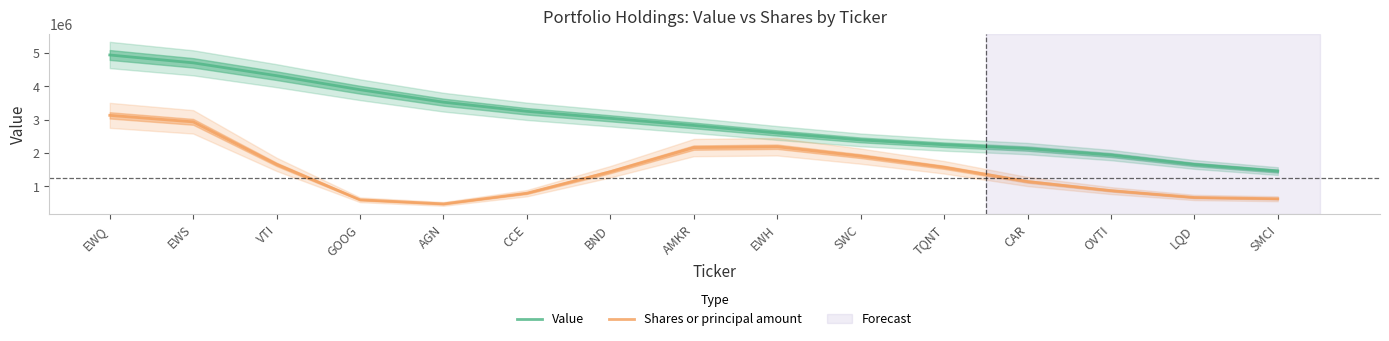

In Shares or principal amount, how many points are higher than both neighbors (excluding endpoints)?

1